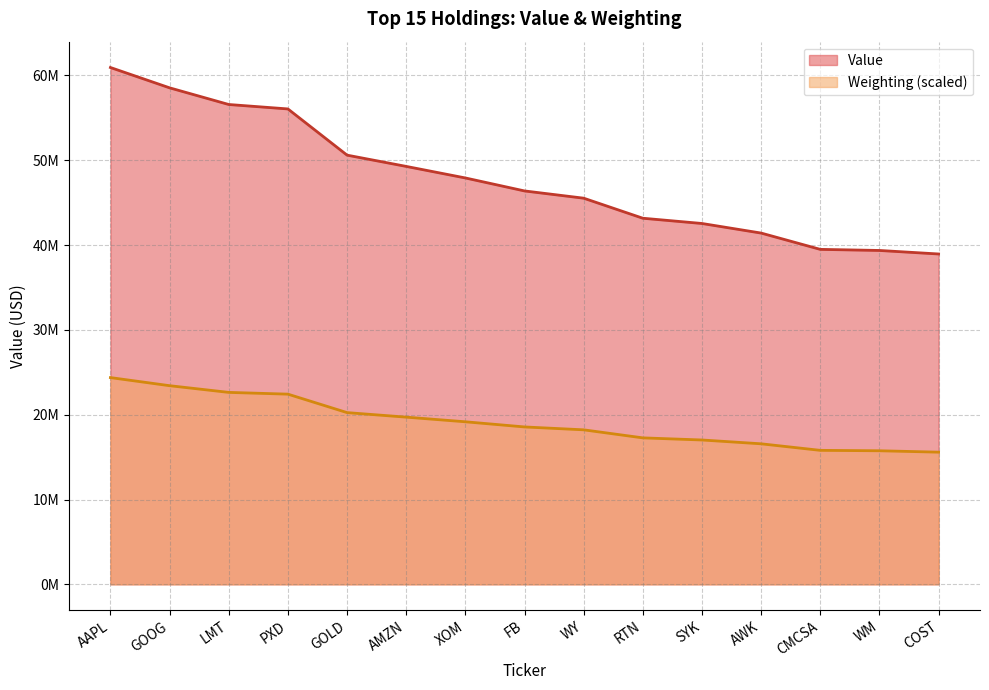

What is the value of the Value point at the 2nd from the left?

58542000.0